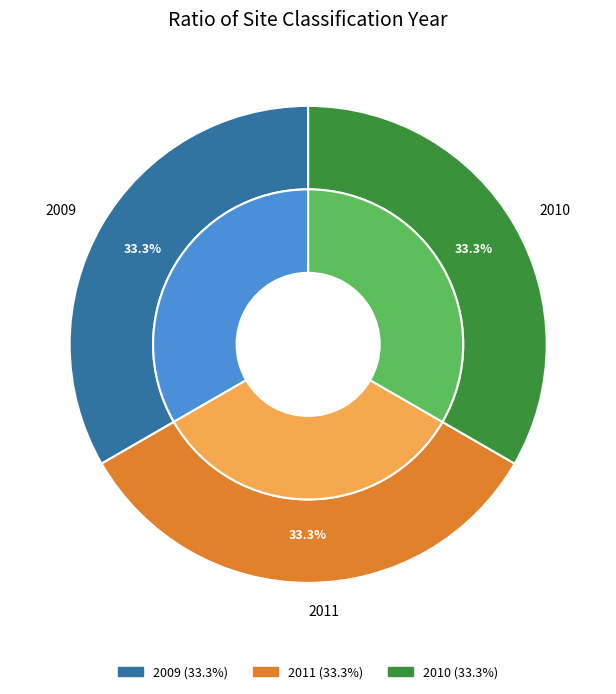

What percentage do 2011 and 2010 together represent?

66.7%